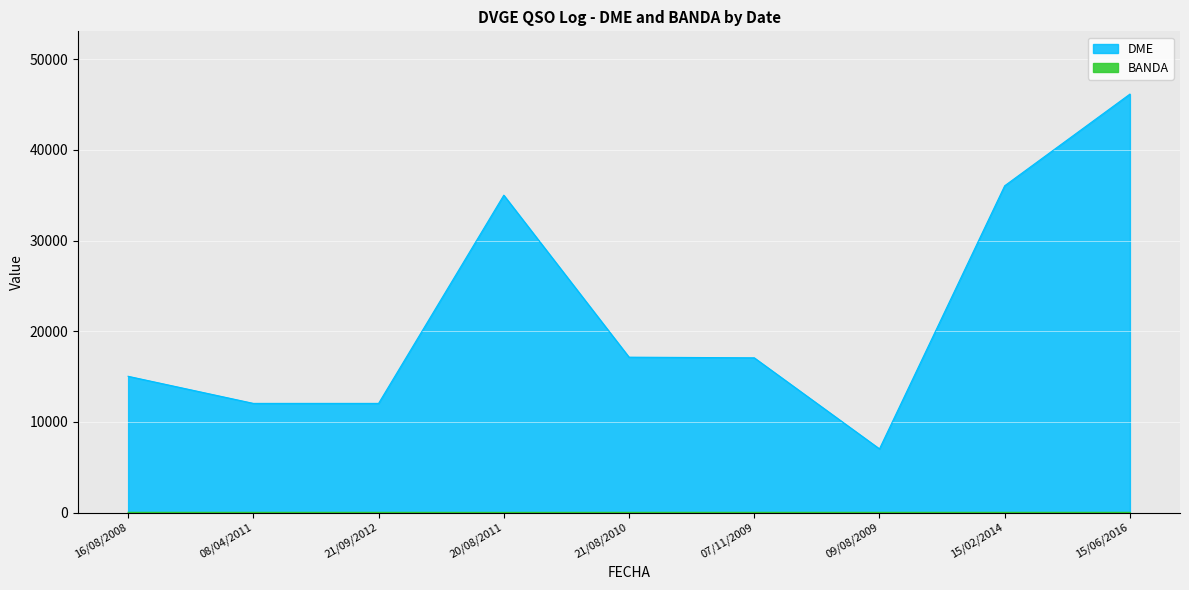

How many lines are shown in the chart?

2